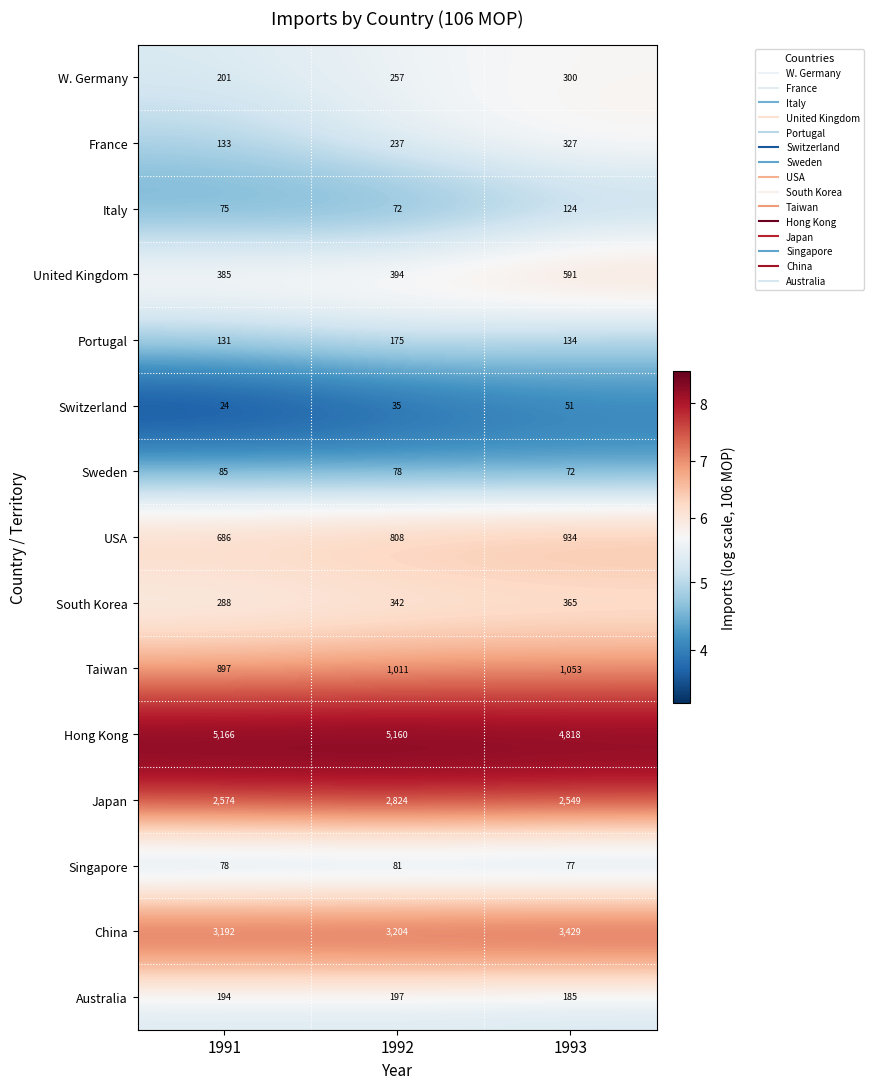

What is the difference between the second highest and minimum values in the USA series?

122